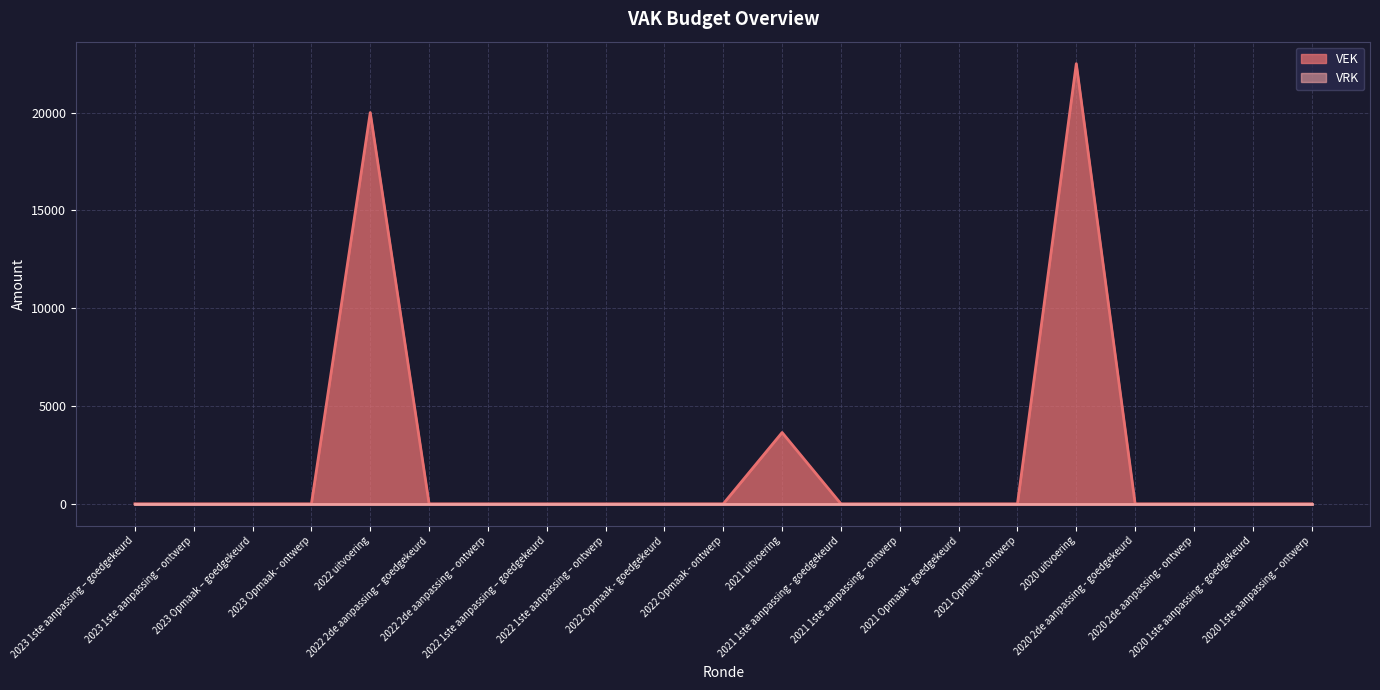

Is it true that the value at 2022 1ste aanpassing – ontwerp is 0?

True